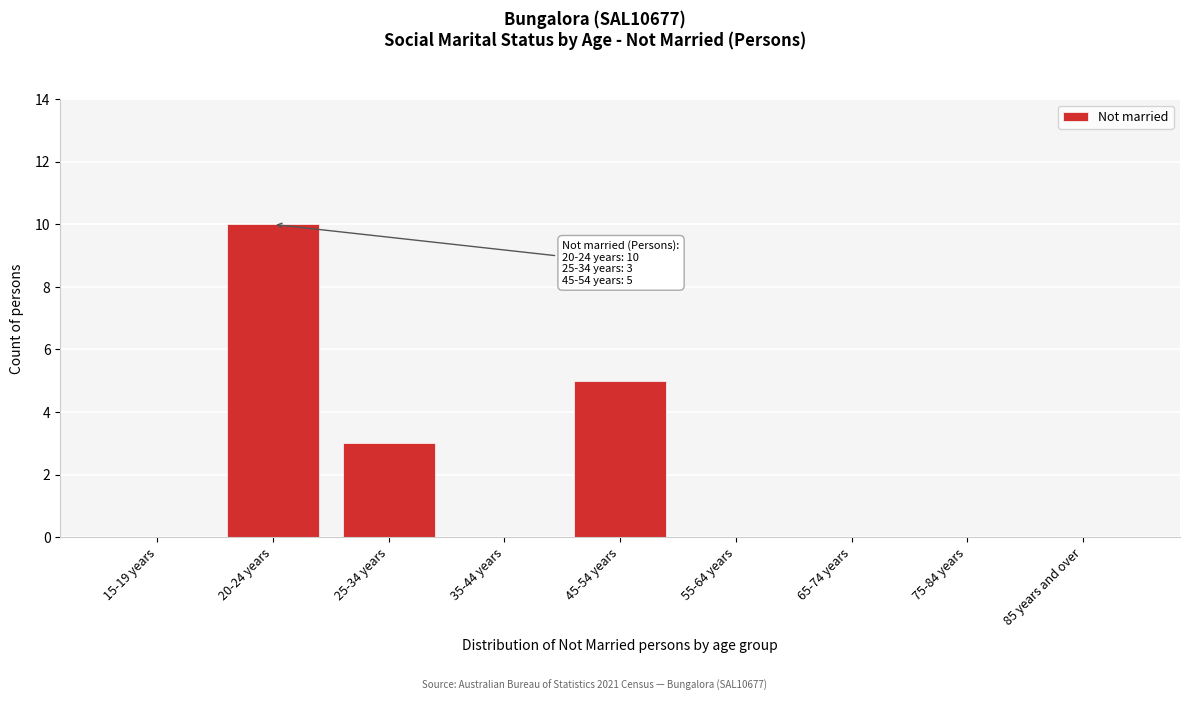

Reading left to right, list all the values displayed in this chart.

15-19 years=0	20-24 years=10	25-34 years=3	35-44 years=0	45-54 years=5	55-64 years=0	65-74 years=0	75-84 years=0	85 years and over=0